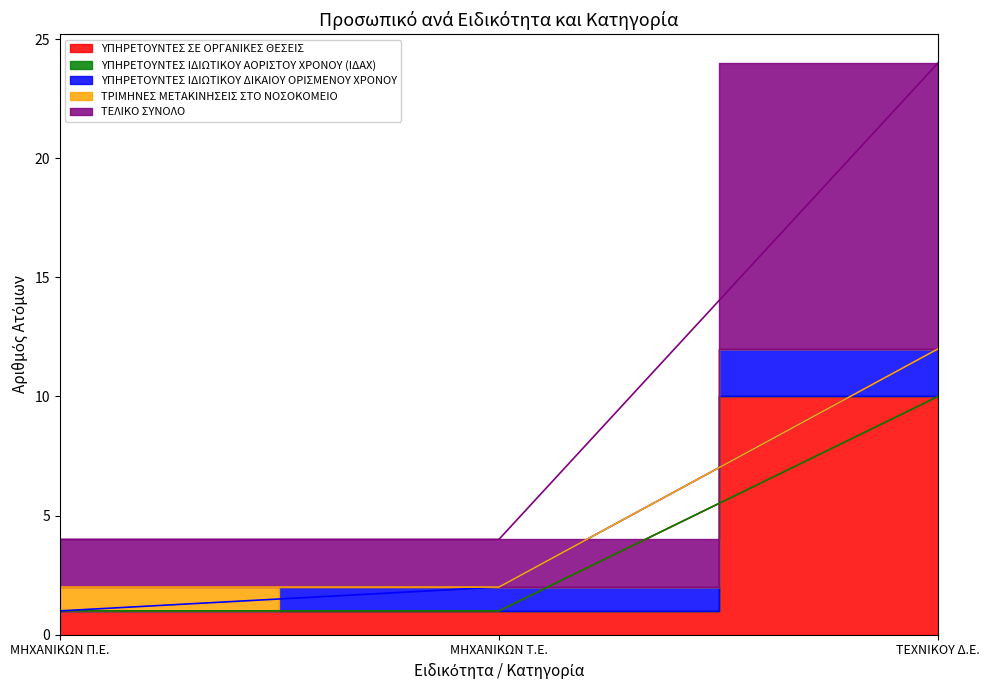

Which category has the lowest value in the ΤΡΙΜΗΝΕΣ ΜΕΤΑΚΙΝΗΣΕΙΣ ΣΤΟ ΝΟΣΟΚΟΜΕΙΟ series?

ΜΗΧΑΝΙΚΩΝ Τ.Ε.